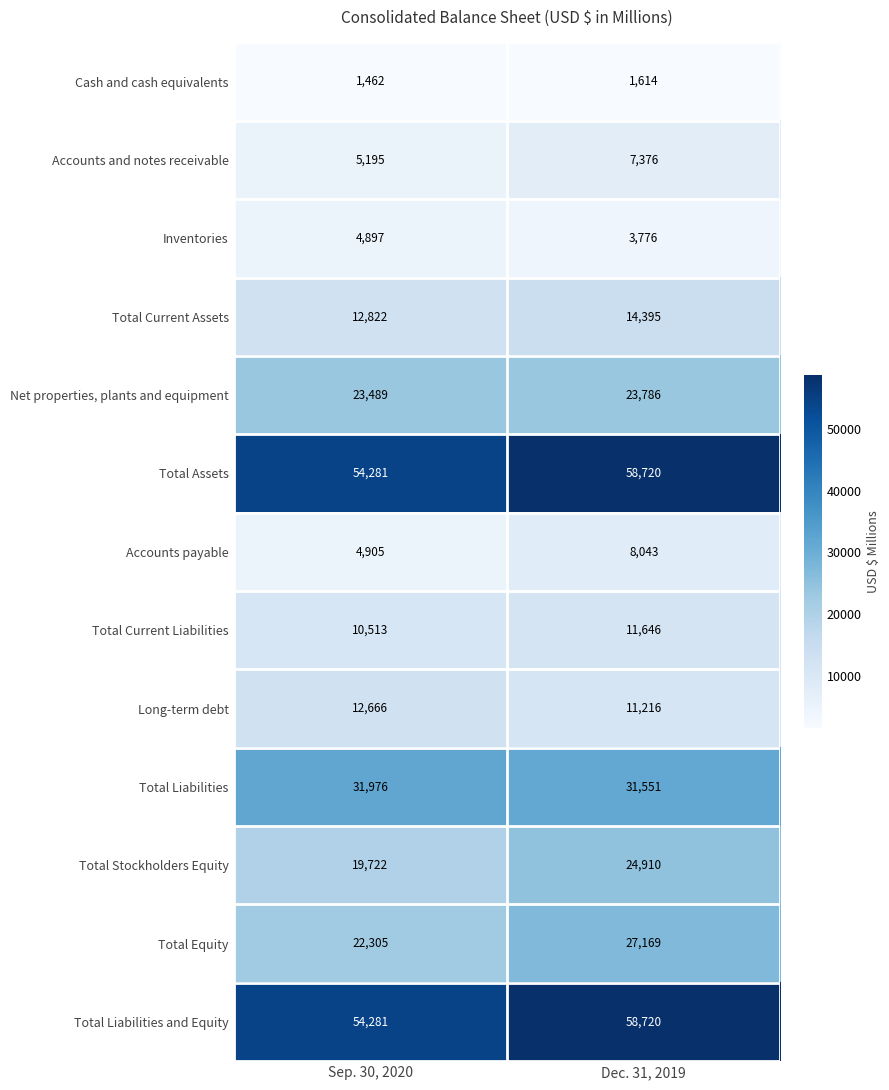

Between Sep. 30, 2020 and Dec. 31, 2019, which series saw the biggest shift?

Total Stockholders Equity